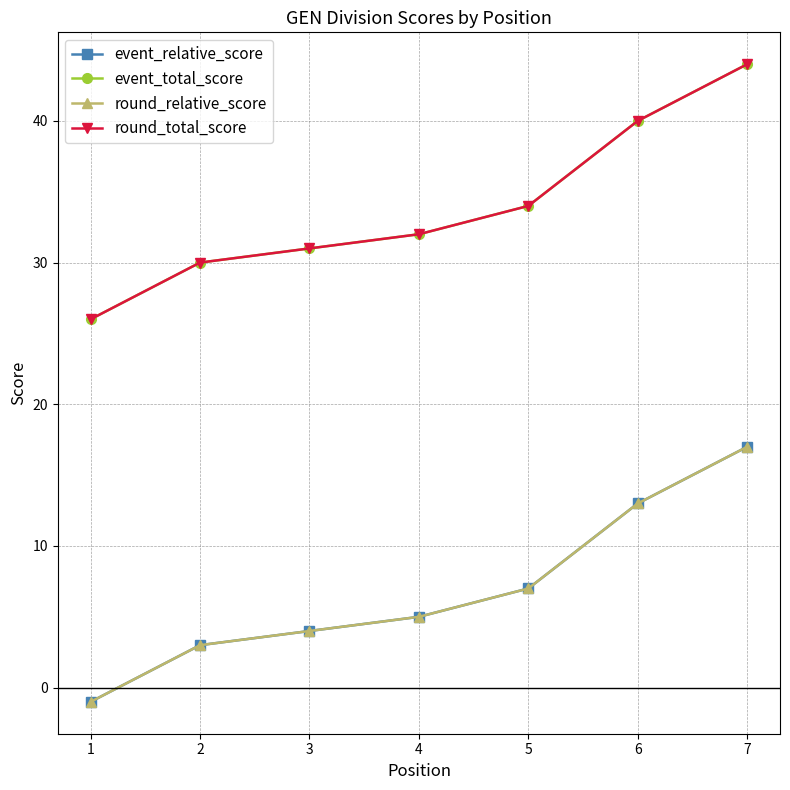

Rank the categories by event_relative_score value from highest to lowest.

7, 6, 5, 4, 3, 2, 1